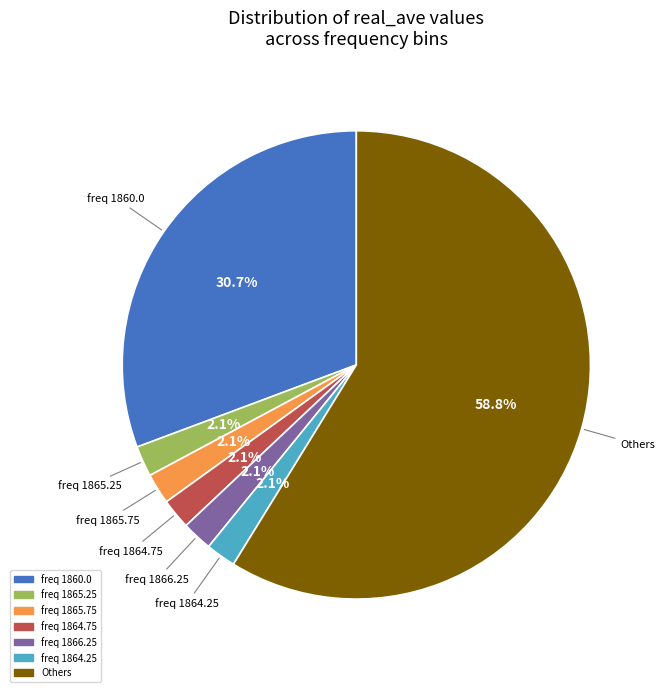

Is there a majority slice in this chart?

Yes